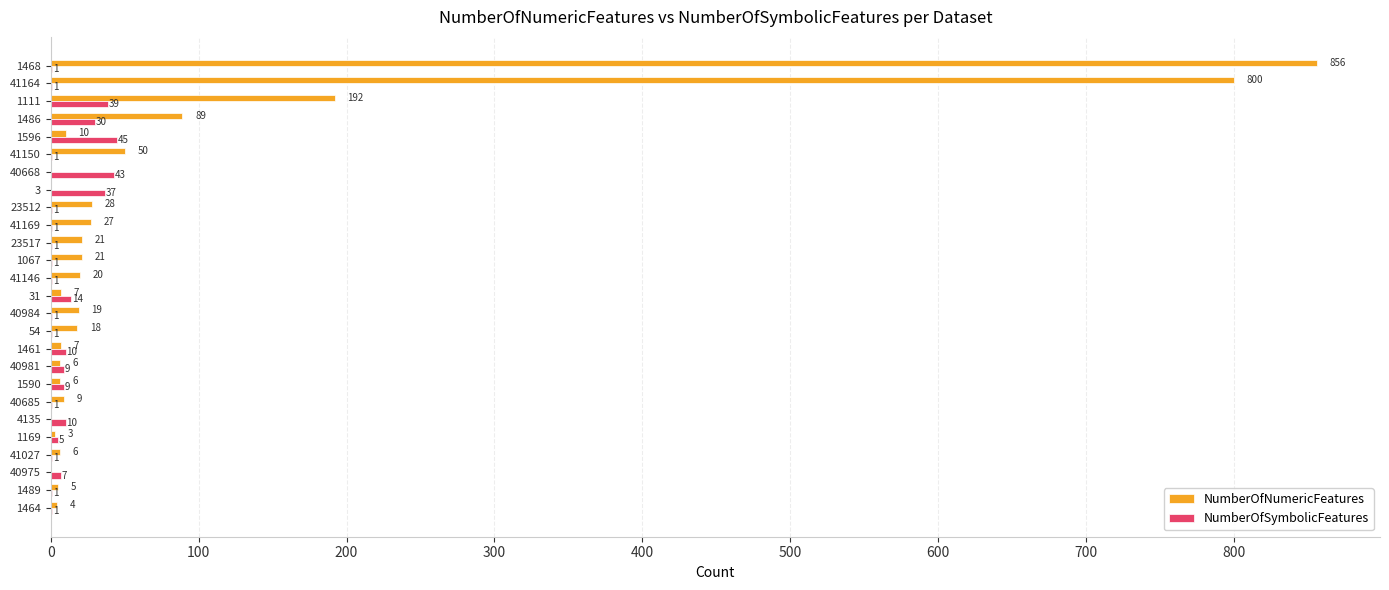

What is the greatest value displayed?

856